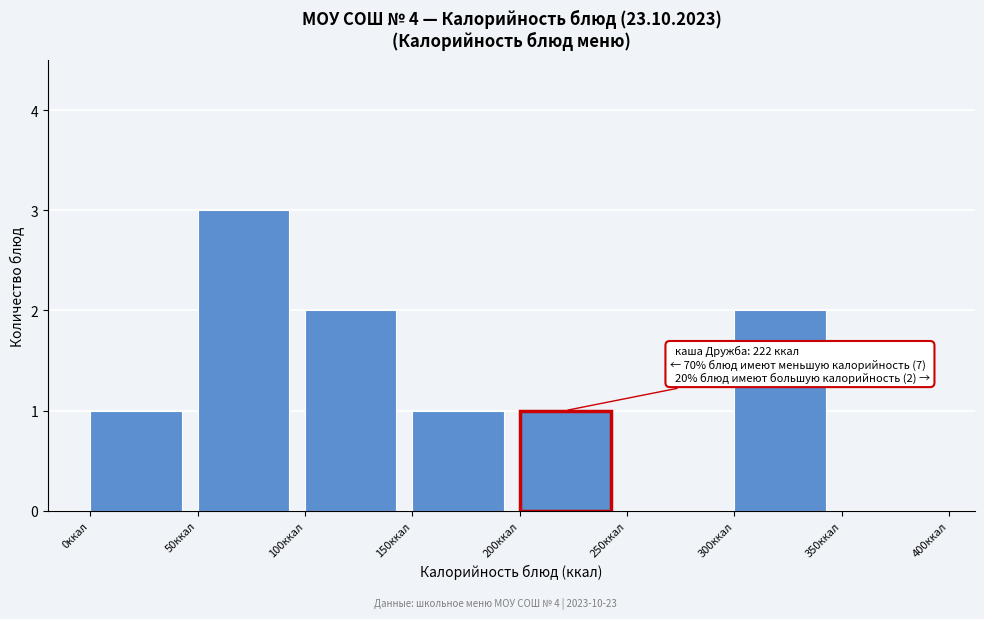

Over which range of the x-axis is the bar tallest?

50 to 100